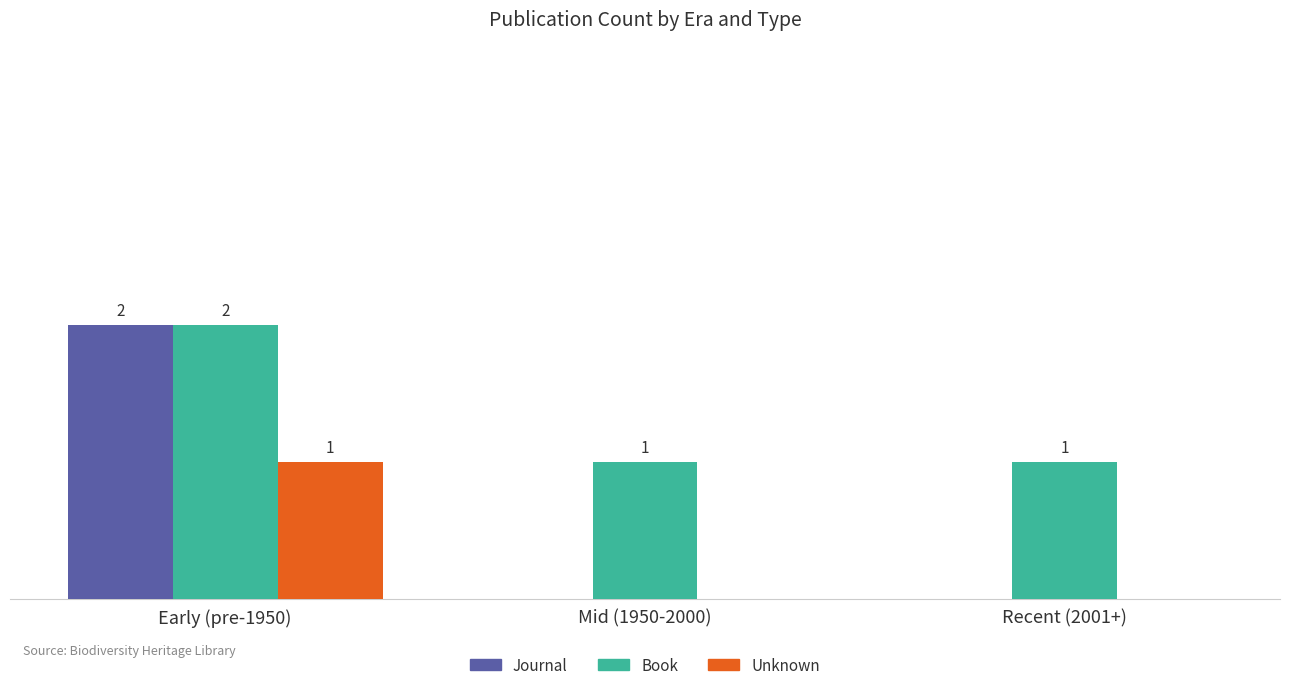

Which series changed the most between Early (pre-1950) and Recent (2001+)?

Journal